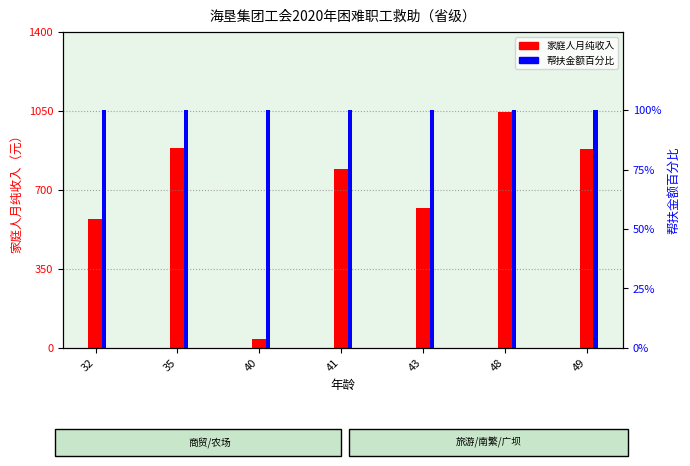

What is the total value across all series at 49?

979.7